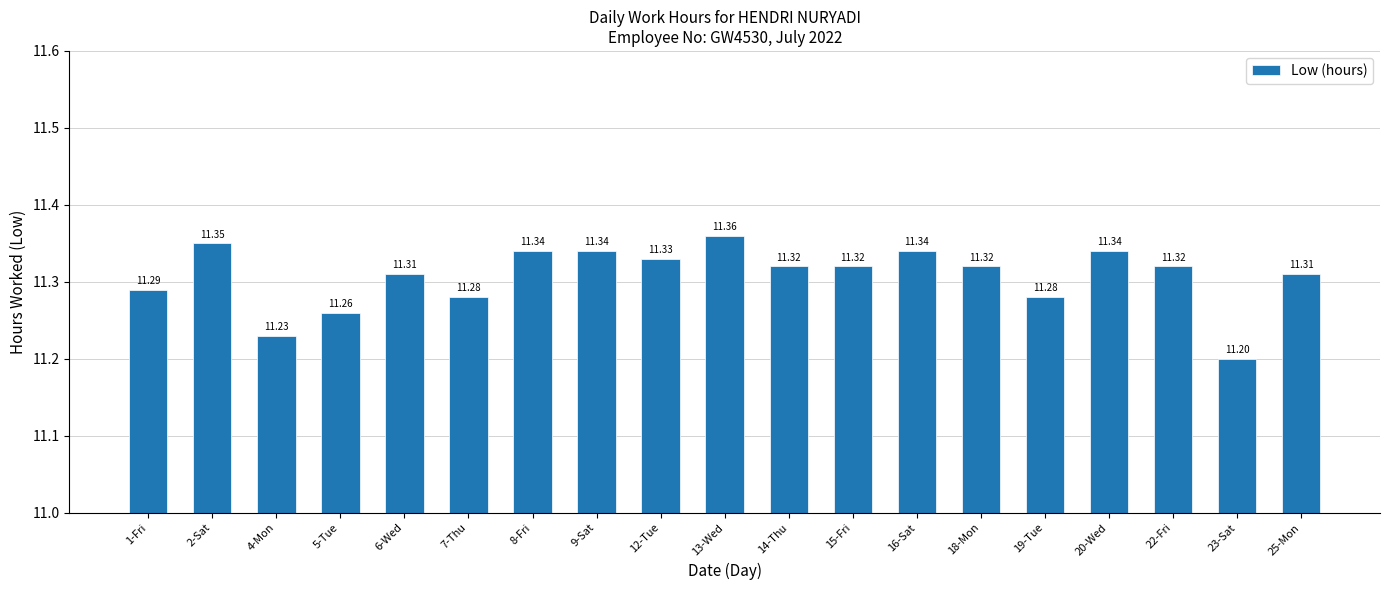

What is the minimum value shown in the chart?

11.2